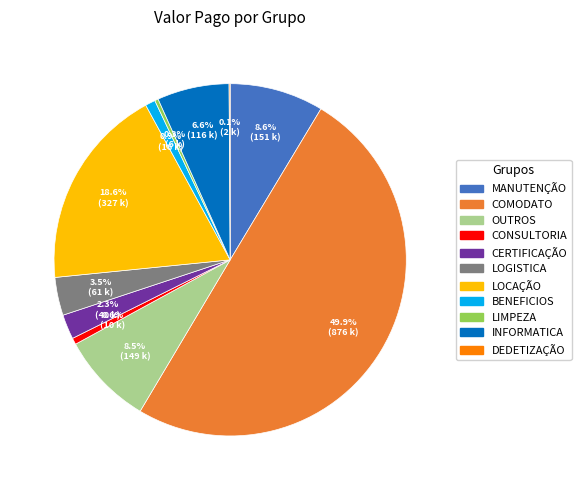

What percentage do CONSULTORIA and MANUTENÇÃO together represent?

9.2%